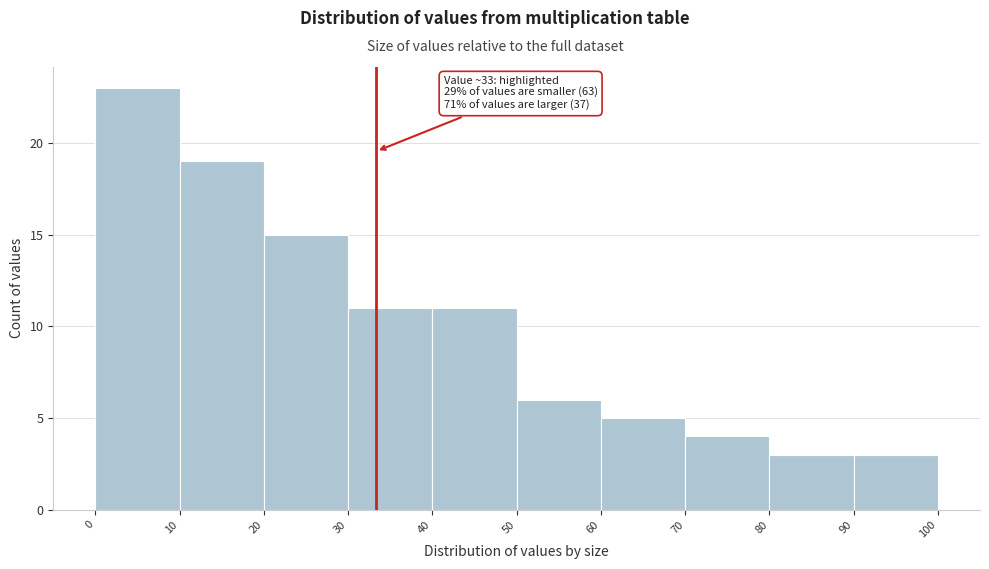

Over which range of the x-axis is the bar tallest?

0 to 10